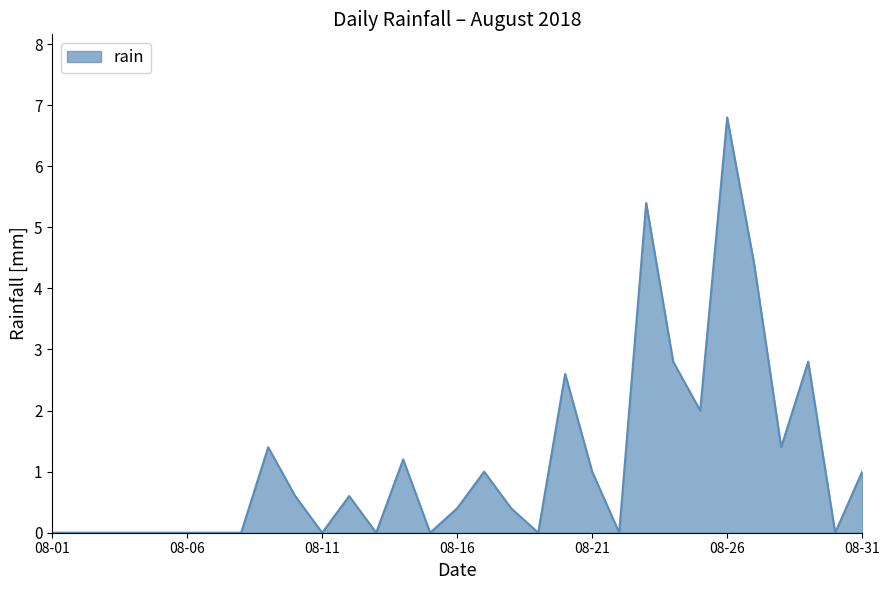

What is the difference between the maximum and minimum values?

6.8